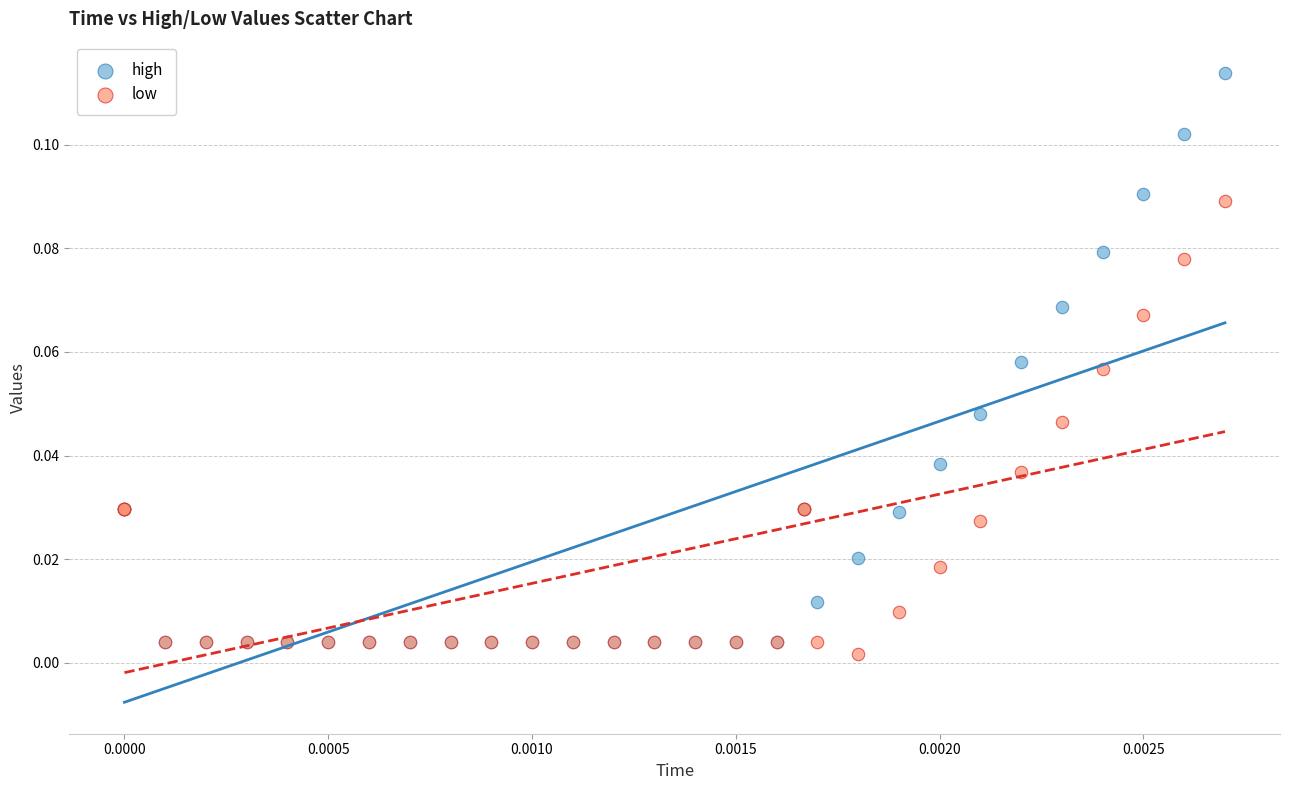

Which series has the widest spread of Y values?

high